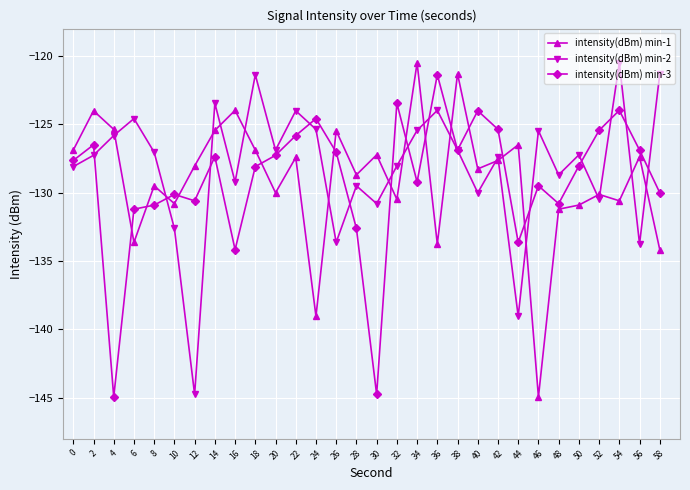

Where do intensity(dBm) min-1 and intensity(dBm) min-3 first cross each other?

4 and 6